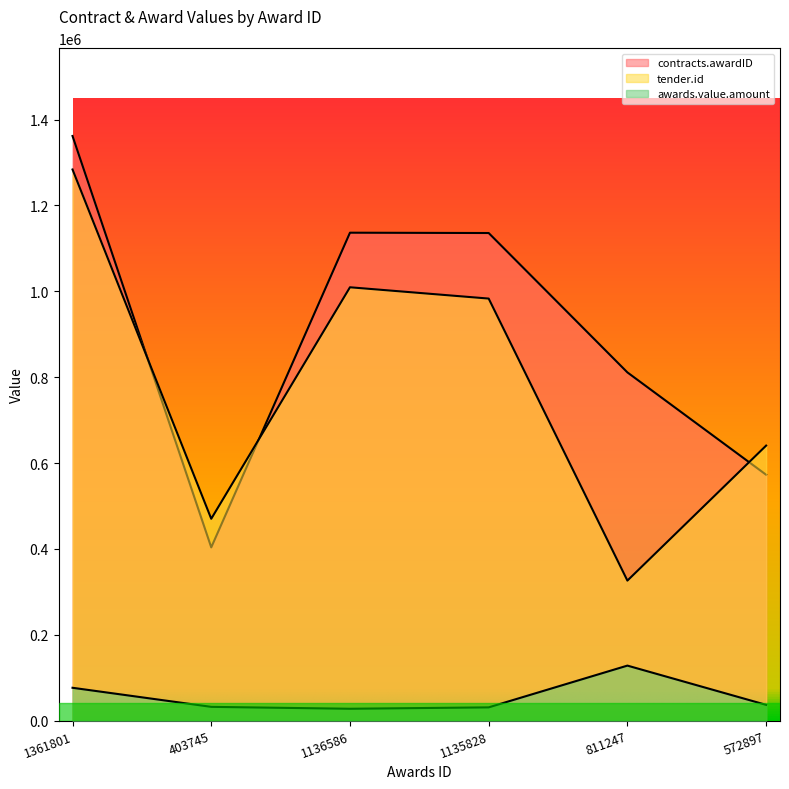

List the labels in order of tender.id value, largest first.

1361801, 1136586, 1135828, 572897, 403745, 811247